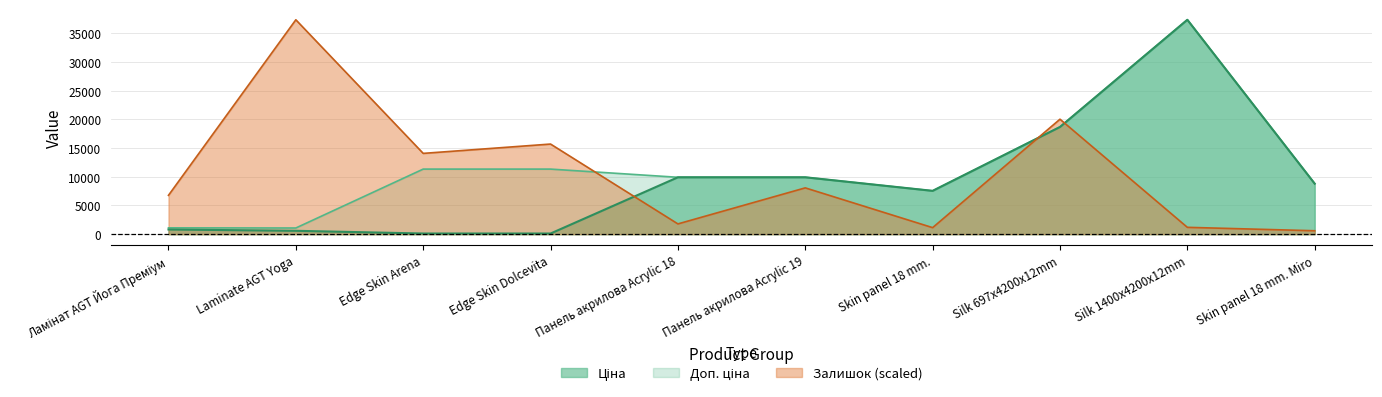

What is the value of the Залишок point at the 4th from the left?

15694.9